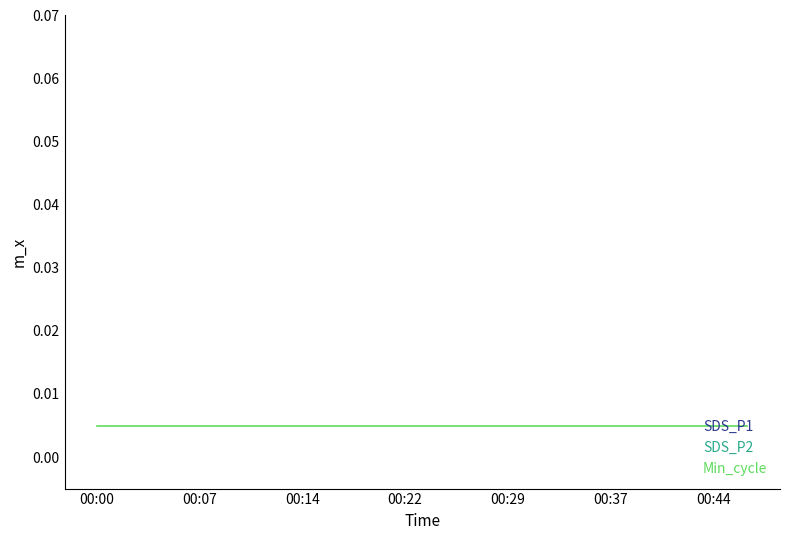

True or false: Min_cycle and SDS_P1 intersect in this chart.

False